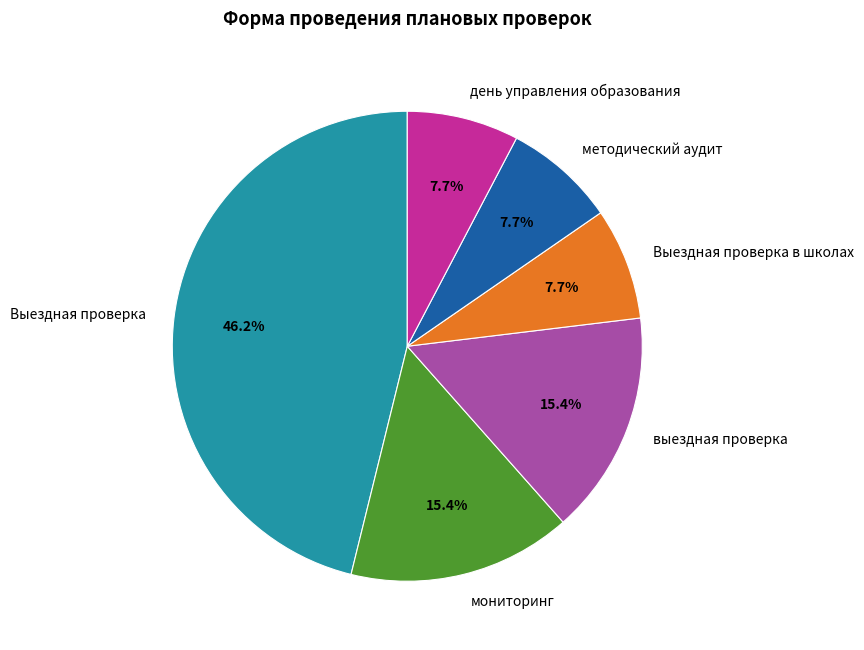

Combined, what portion of the pie is день управления образования and методический аудит?

15.4%